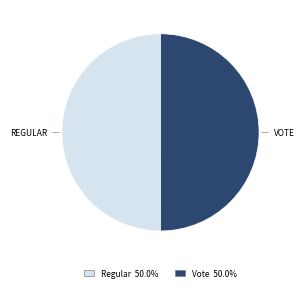

True or false: Regular accounts for 50% of the total.

True